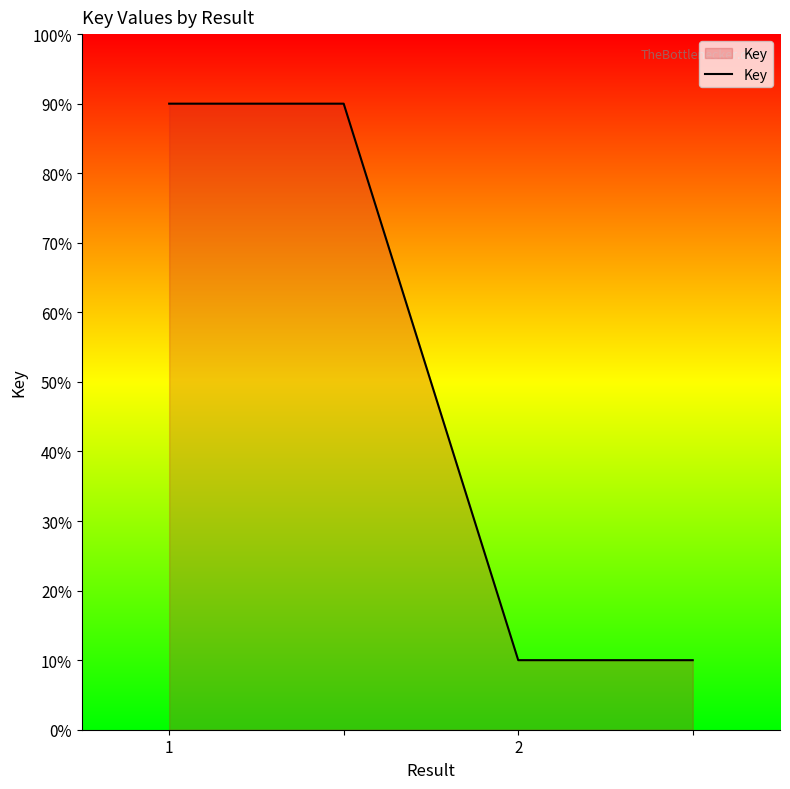

True or false: there are more than 2 points higher than both neighbors.

False